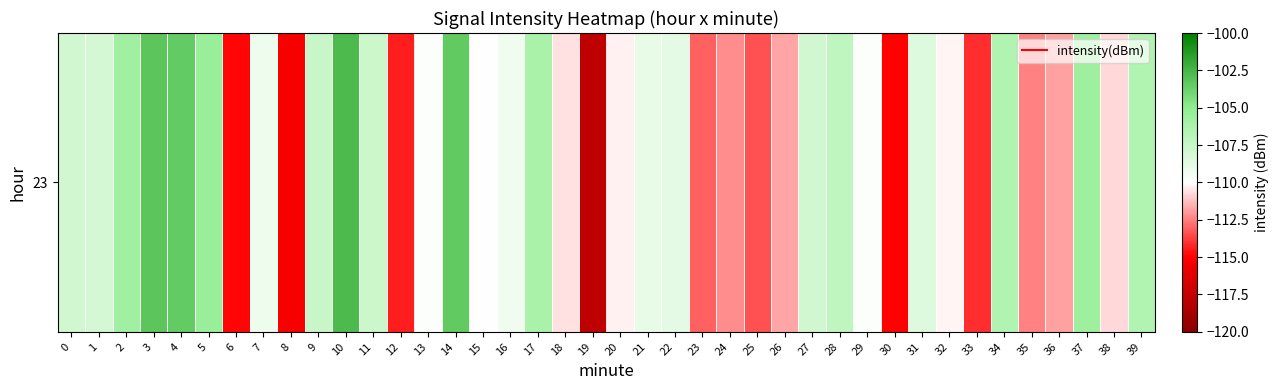

Between 12 and 8, which is larger?

12